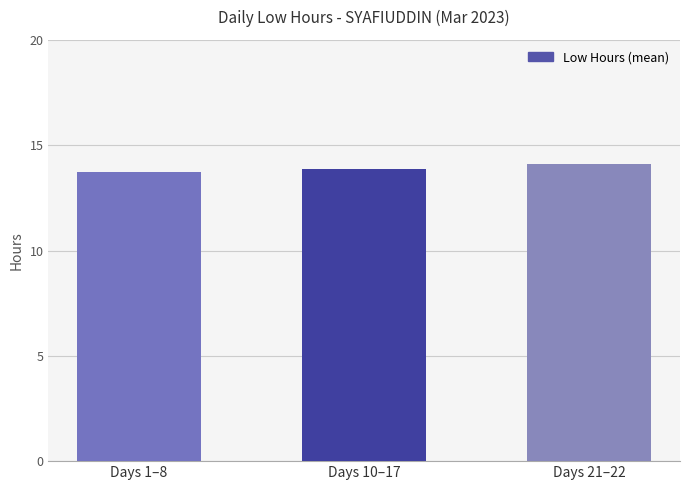

Does the chart contain stacked bars?

No